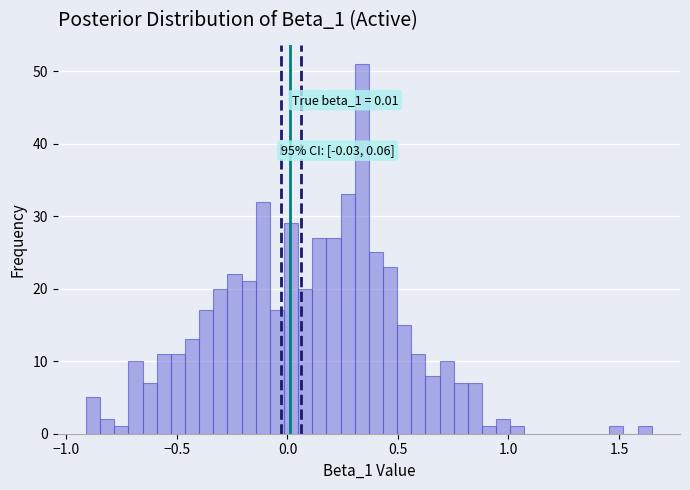

Around what value on the x-axis is the tallest bar? Give the approximate position of its centre, as read against the axis.

0.35